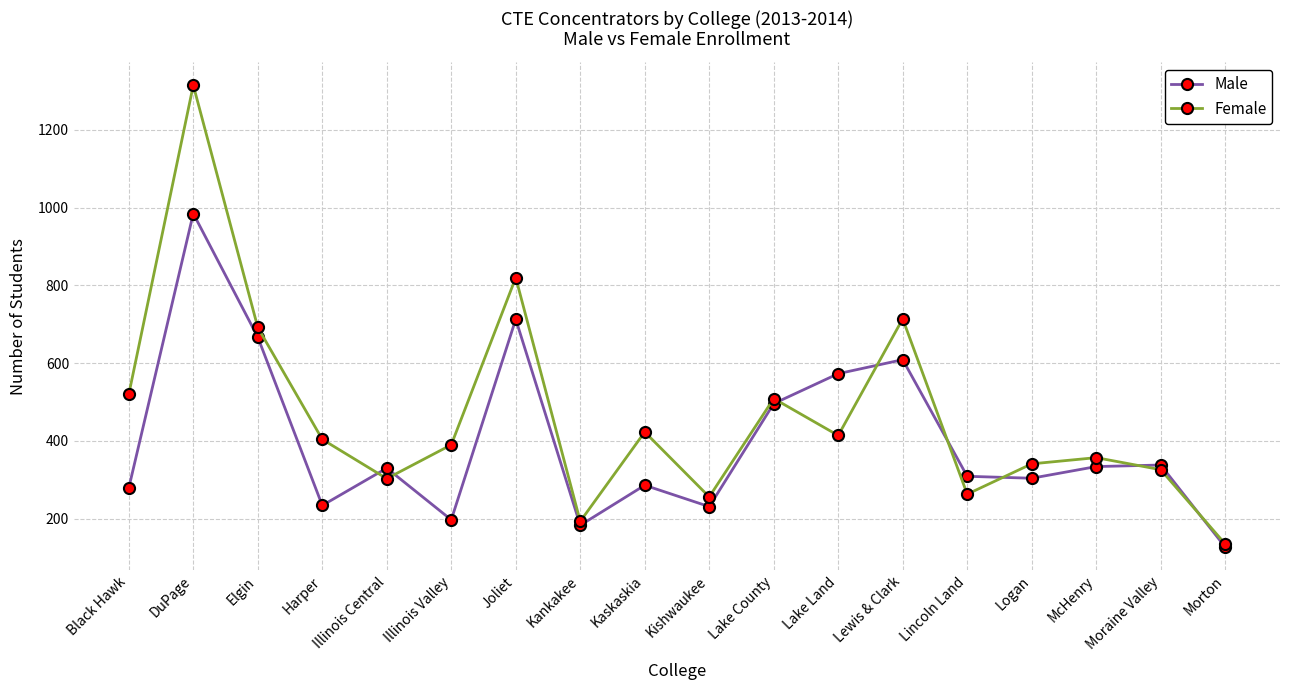

What is the sum of all Male values?

7195